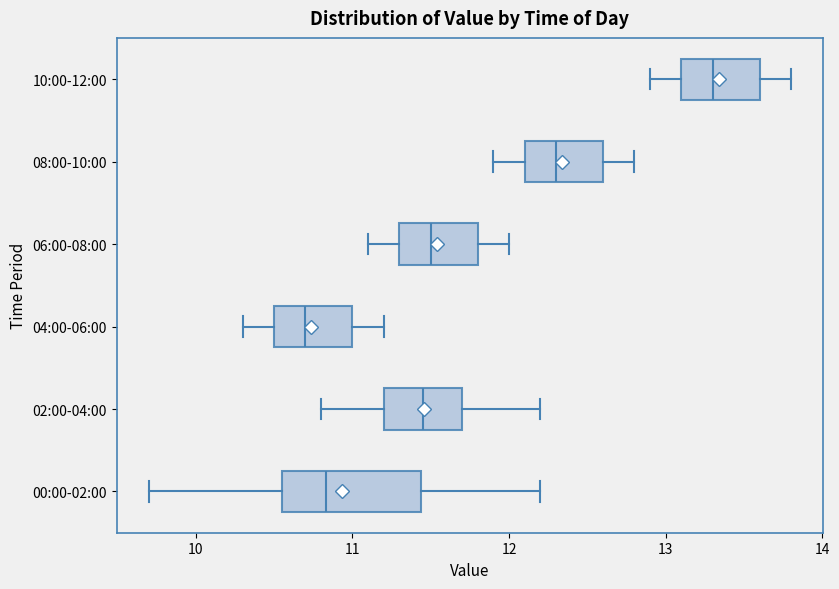

Reading bottom to top, transcribe this box plot: for each box, give where its median line is, the range the box spans, and where its two whiskers end, as read against the x-axis. The values are not printed on the chart, so give them approximately, as read against the axis.

00:00-02:00: median 10.8, box 10.6 to 11.4, whiskers 9.7 to 12.2
02:00-04:00: median 11.5, box 11.2 to 11.7, whiskers 10.8 to 12.2
04:00-06:00: median 10.7, box 10.5 to 11.0, whiskers 10.3 to 11.2
06:00-08:00: median 11.5, box 11.3 to 11.8, whiskers 11.1 to 12.0
08:00-10:00: median 12.3, box 12.1 to 12.6, whiskers 11.9 to 12.8
10:00-12:00: median 13.3, box 13.1 to 13.6, whiskers 12.9 to 13.8